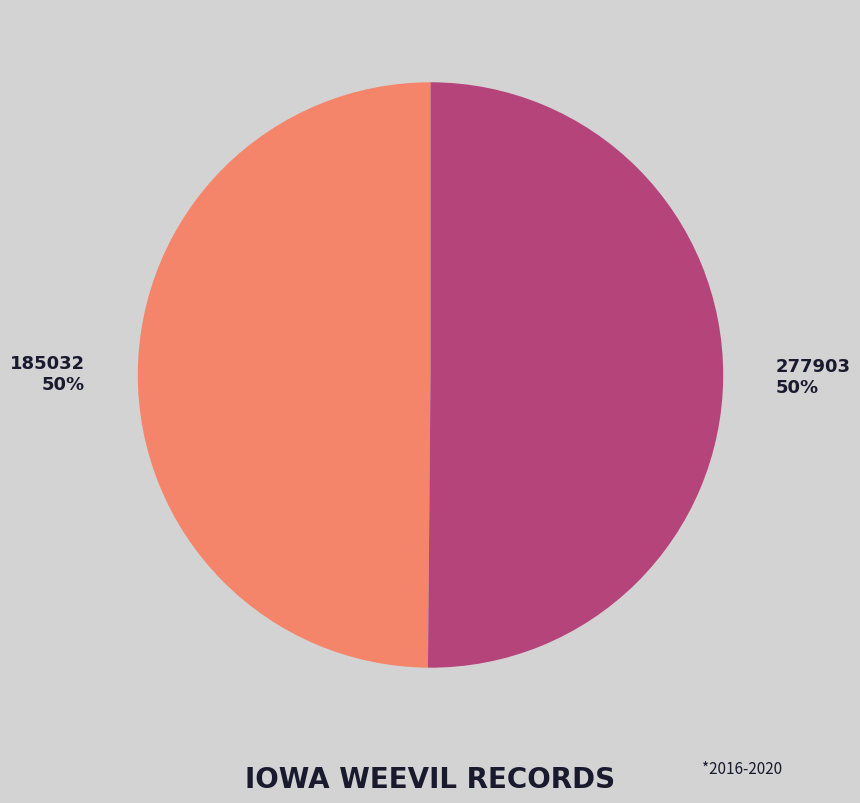

Is the sum of 277903 and 185032 greater than half?

Yes